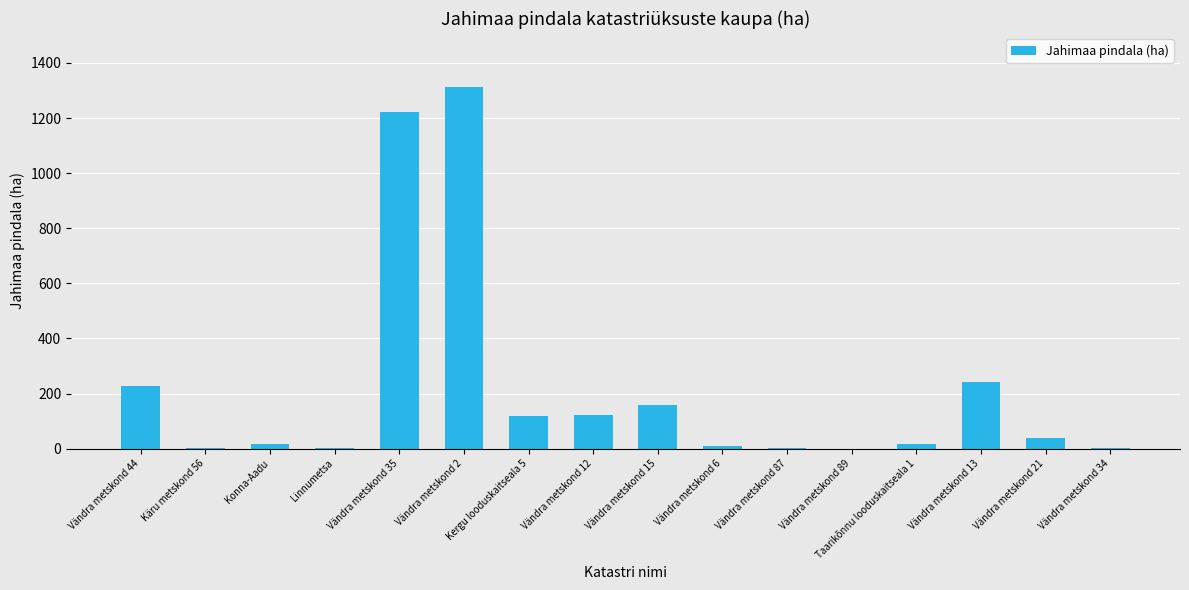

Count the number of values greater than 40.

8